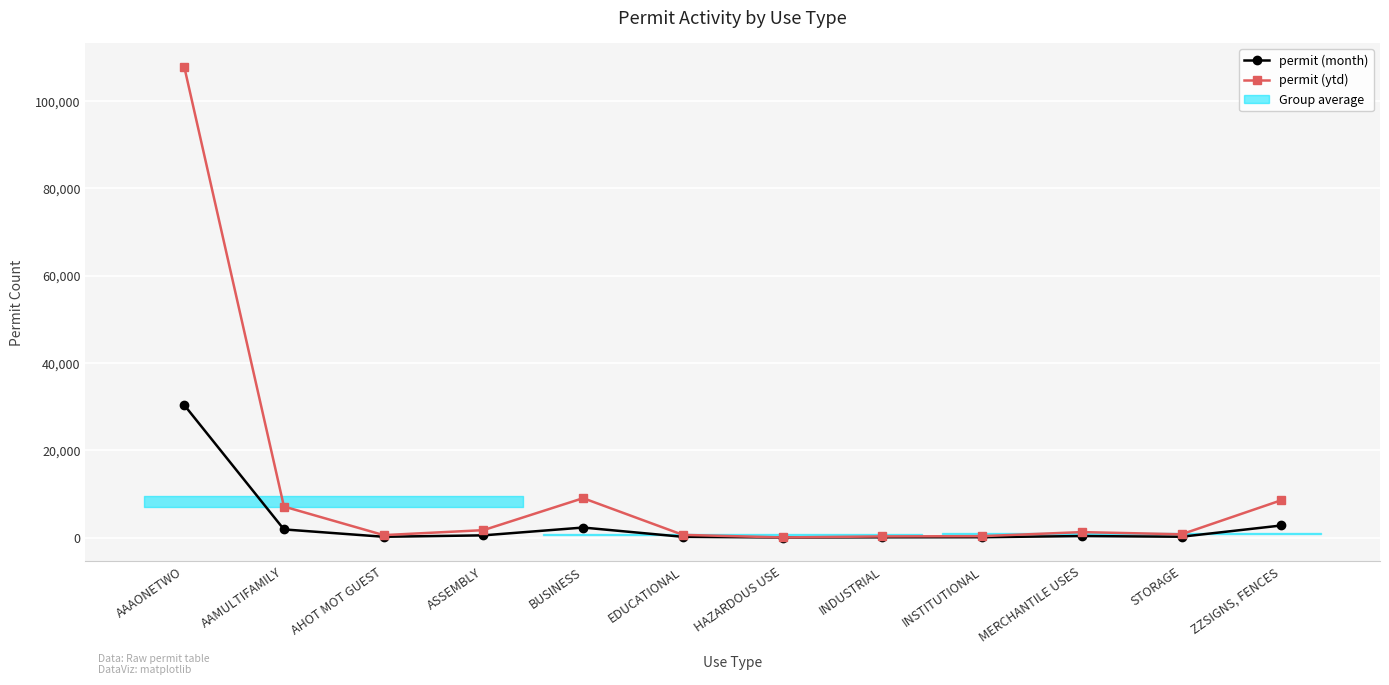

Which series has the largest range (max minus min)?

permit (ytd)